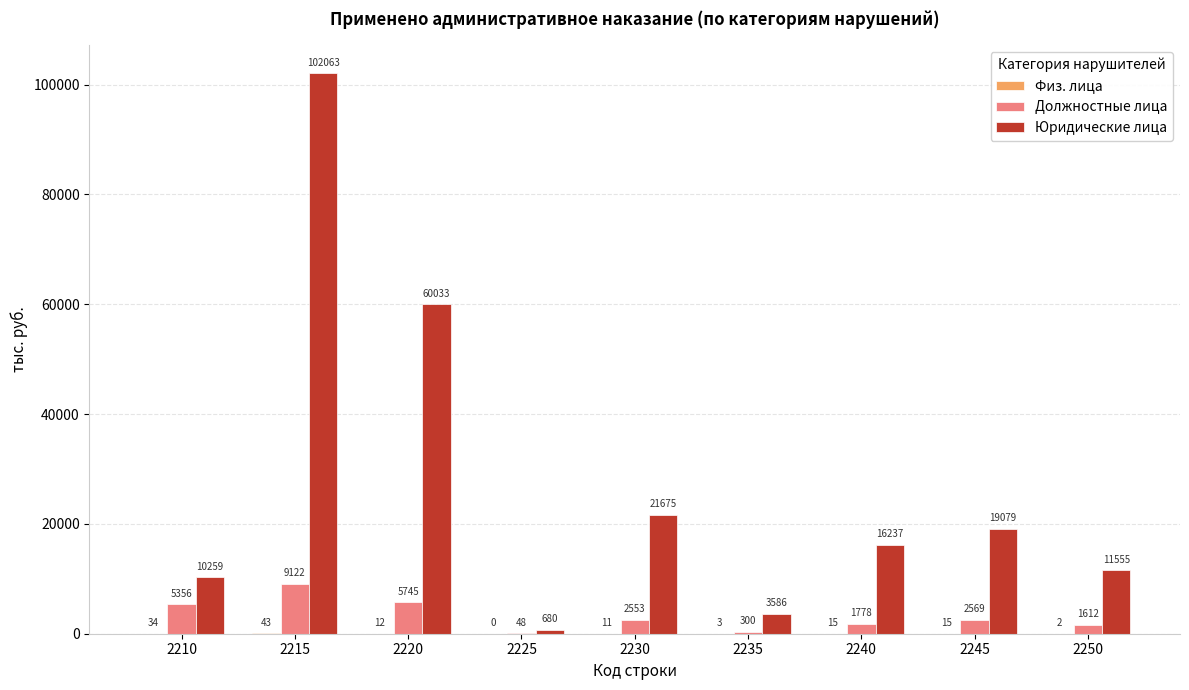

At which category is the sum across all series the highest?

2215